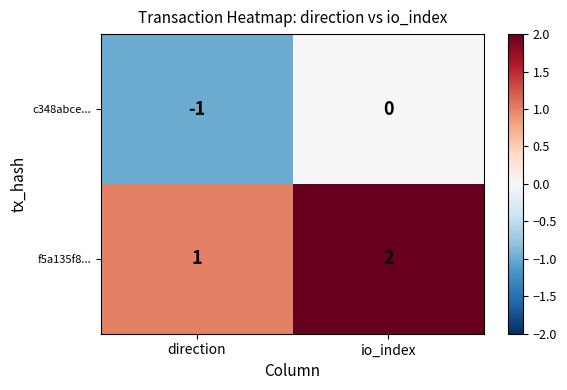

Reading left to right, list all the values displayed in this chart.

c348abce...: direction=-1	io_index=0
f5a135f8...: direction=1	io_index=2